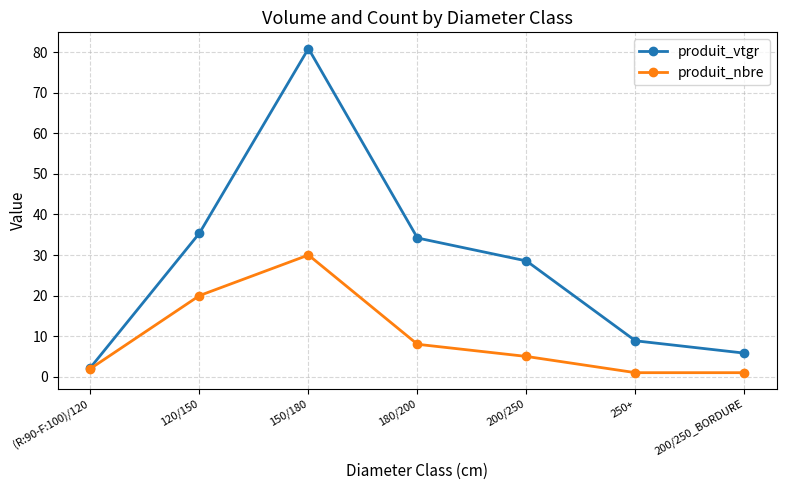

What position from the left is 180/200?

4